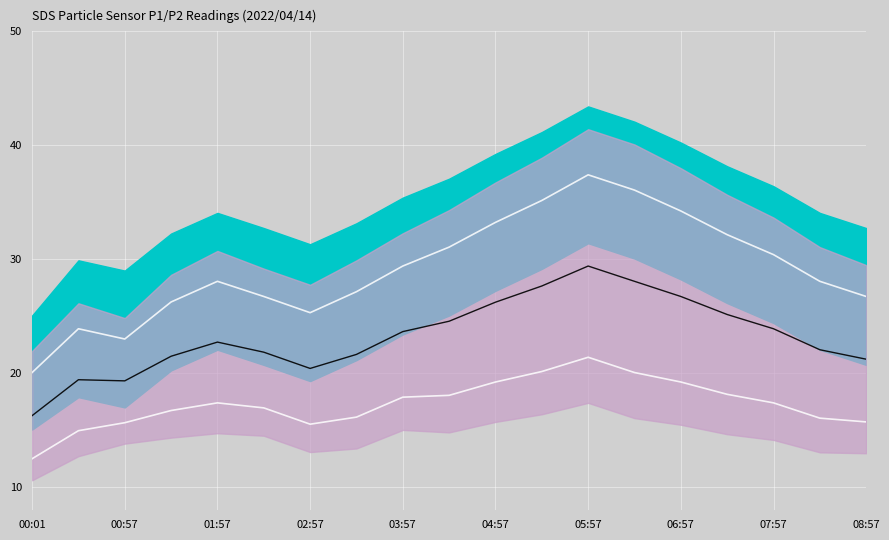

How many values in the SDS_P2 series are below 17?

9